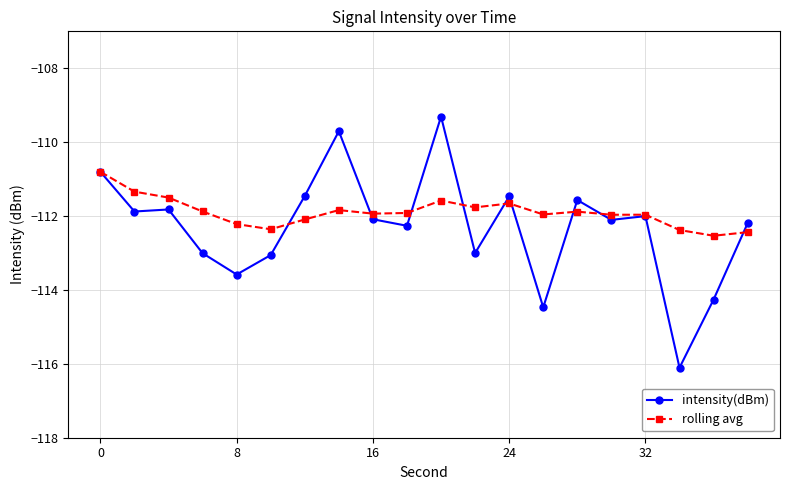

True or false: intensity(dBm) has more than 1 interior local peaks.

True